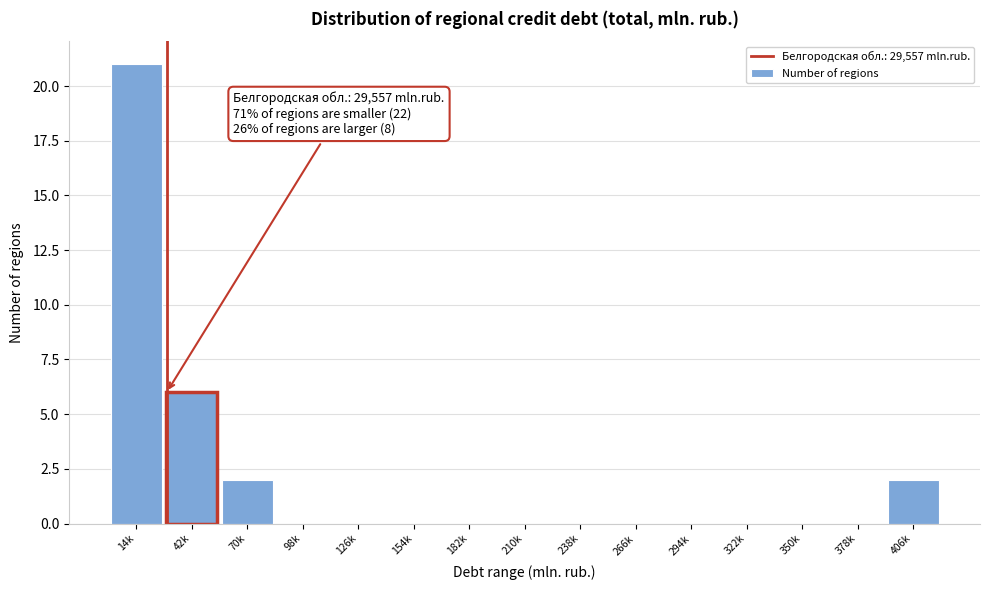

Reading right to left, list all the values displayed in this chart.

406k=2	378k=0	350k=0	322k=0	294k=0	266k=0	238k=0	210k=0	182k=0	154k=0	126k=0	98k=0	70k=2	42k=6	14k=21